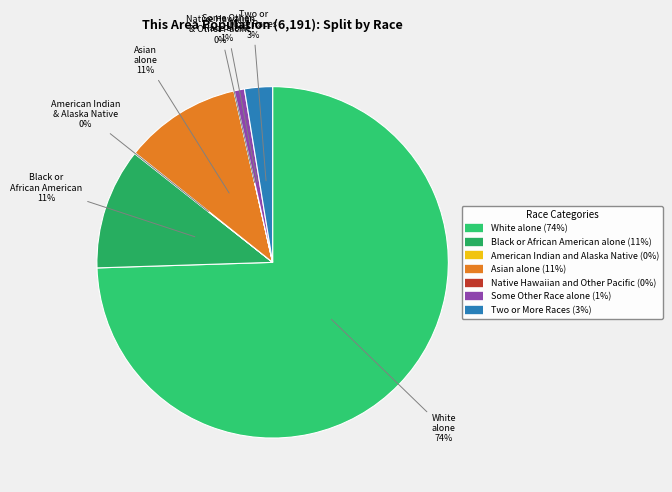

How many slices are in this pie chart?

7